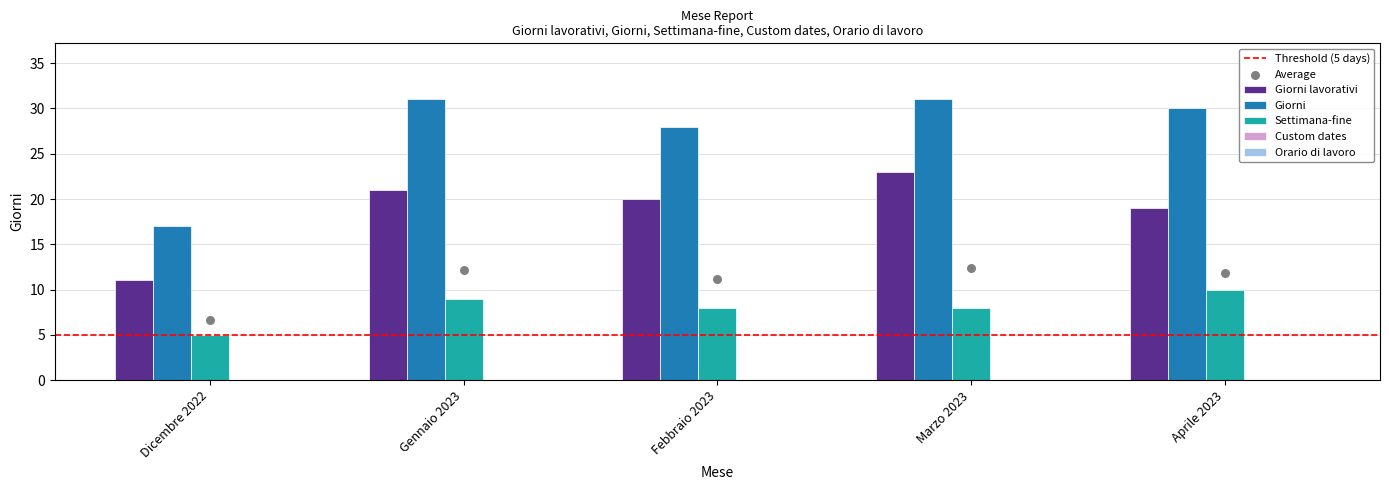

Is the value of Giorni lavorativi at Marzo 2023 greater than the value of Settimana-fine at Dicembre 2022?

Yes